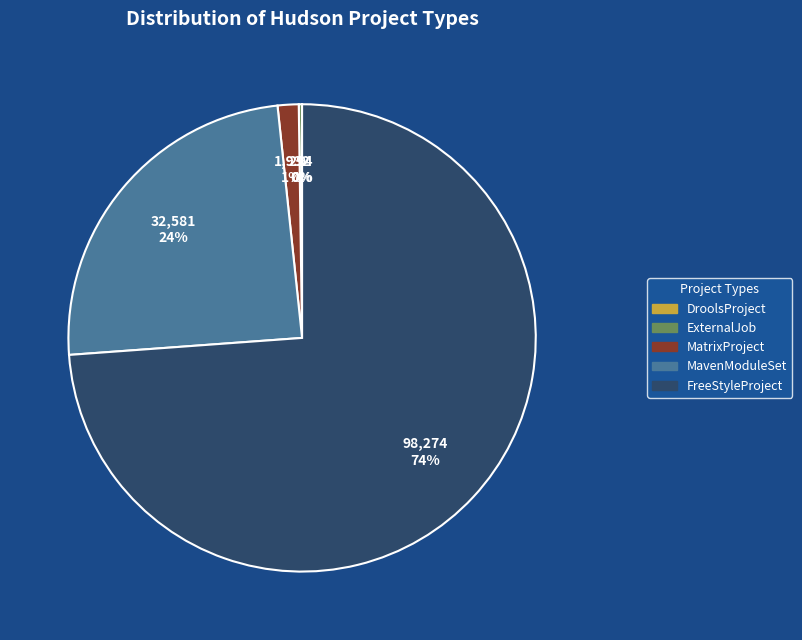

Does any single category account for the majority?

Yes